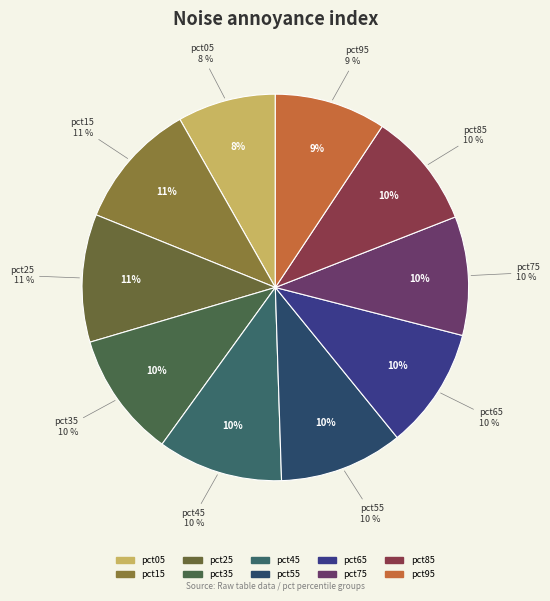

What percentage is the pct65 slice, to the nearest percent?

10%